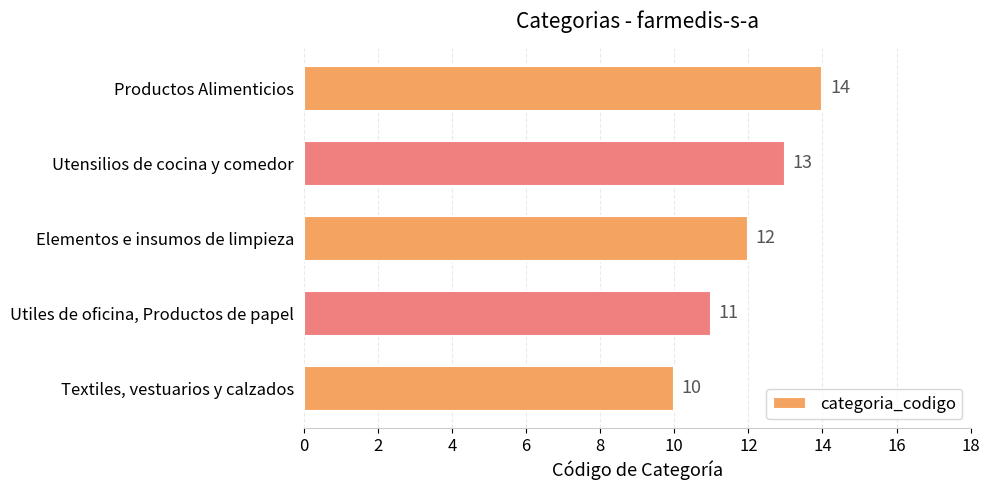

Which label corresponds to the largest value in the chart?

Productos Alimenticios